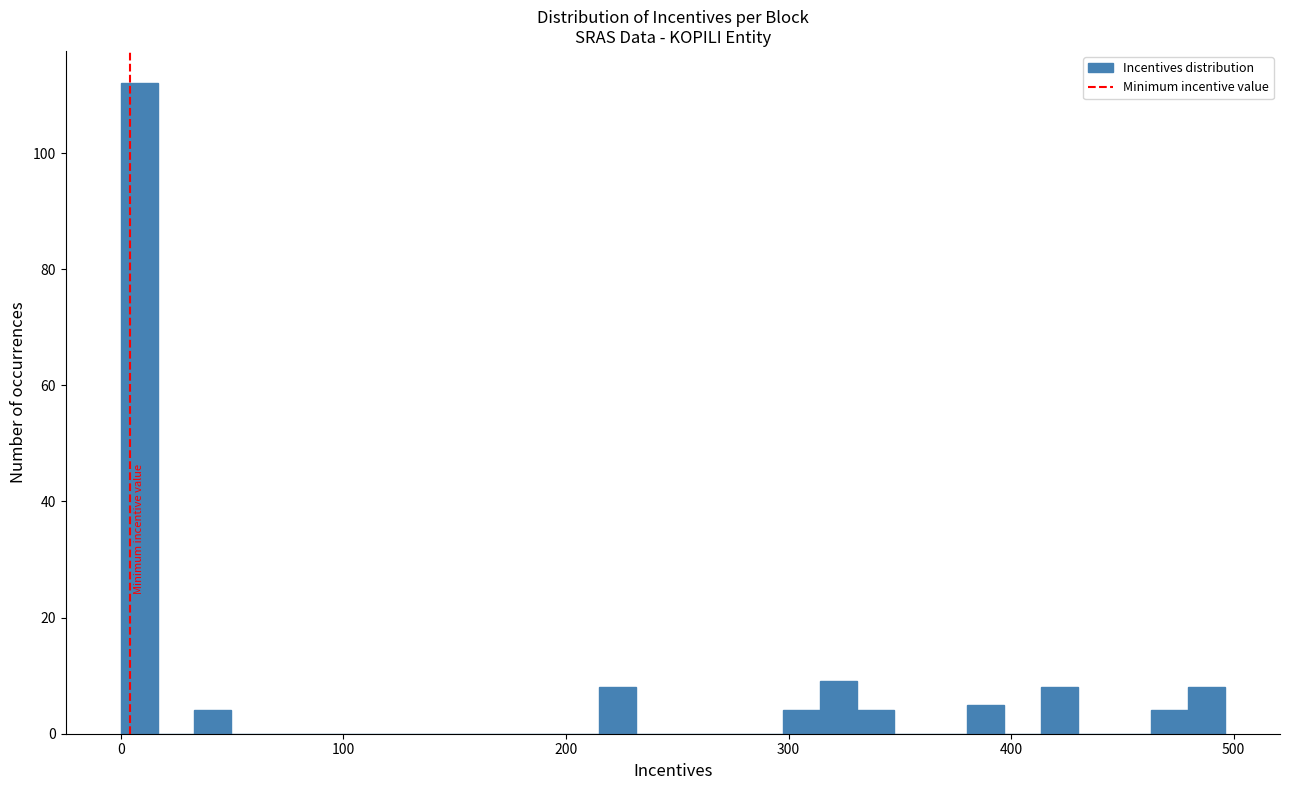

Around what value on the x-axis is the tallest bar? Give the approximate position of its centre, as read against the axis.

10